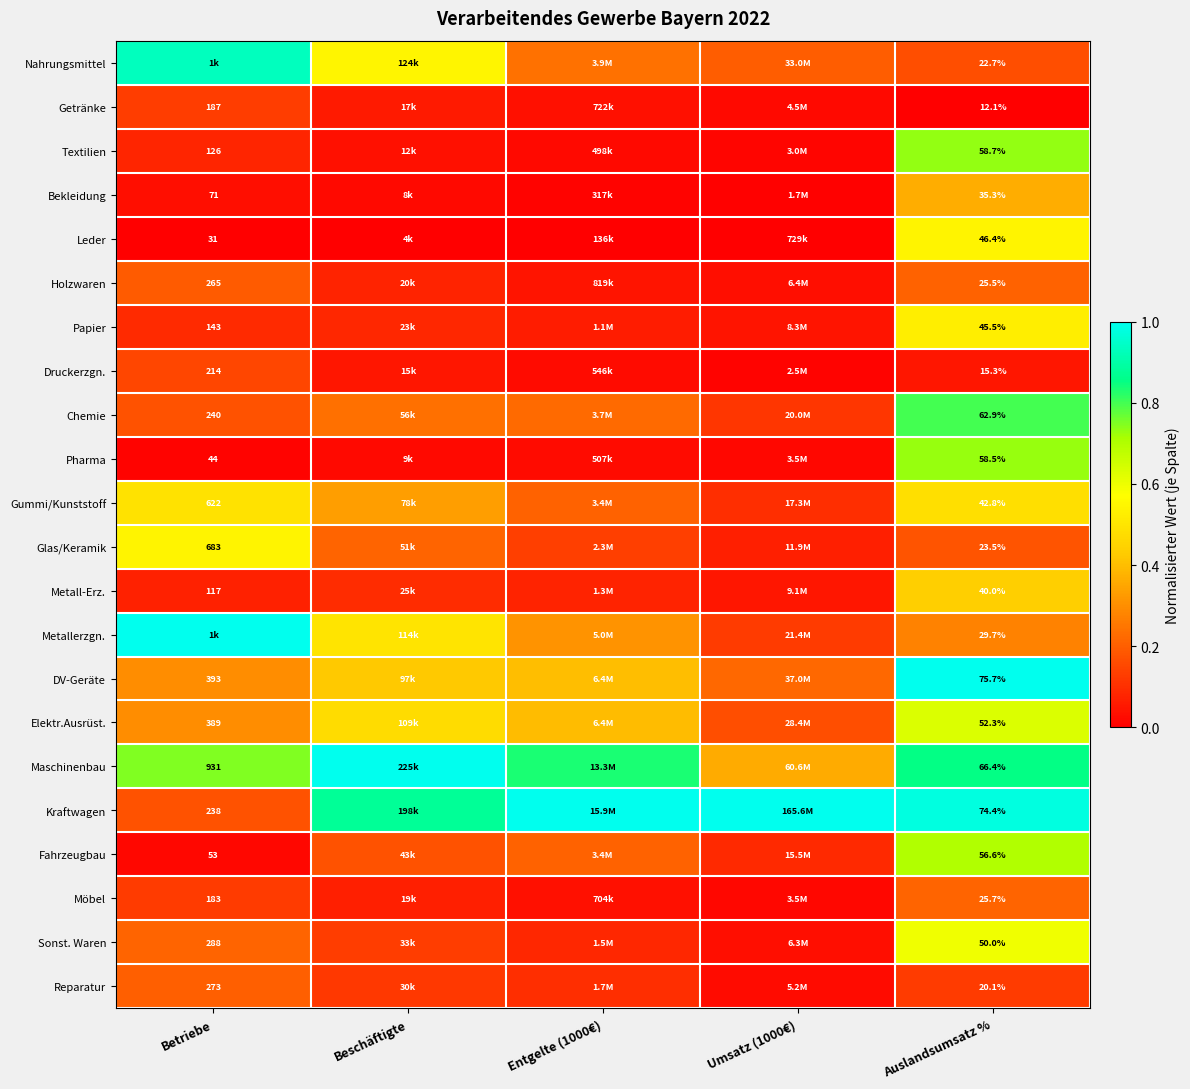

List the series in order of their peak value, lowest first.

Getränke, Druckerzgn., Reparatur, Holzwaren, Möbel, Bekleidung, Metall-Erz., Gummi/Kunststoff, Papier, Leder, Glas/Keramik, Sonst. Waren, Elektr.Ausrüst., Fahrzeugbau, Pharma, Textilien, Chemie, Nahrungsmittel, Metallerzgn., DV-Geräte, Maschinenbau, Kraftwagen